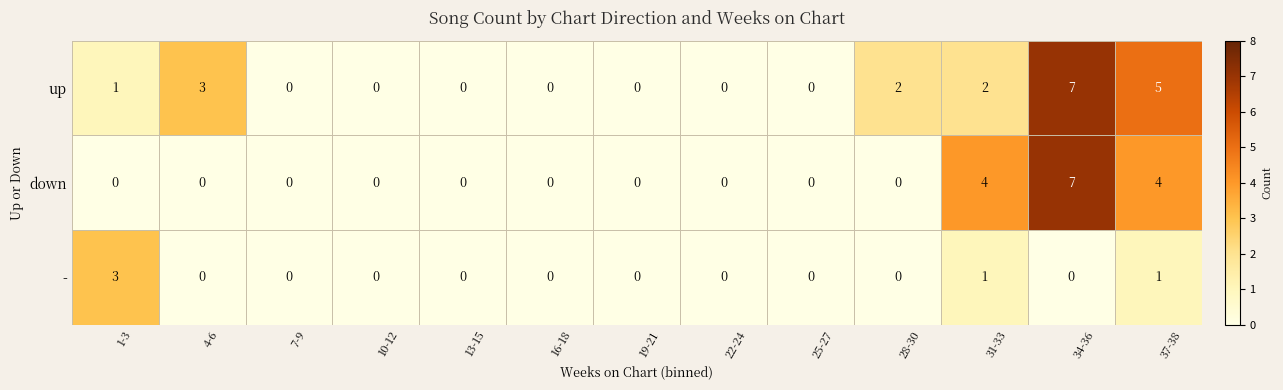

At which category is the sum across all series the highest?

34-36